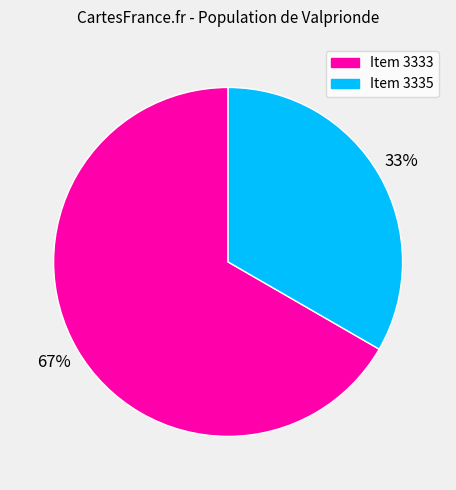

Does any single category account for the majority?

Yes